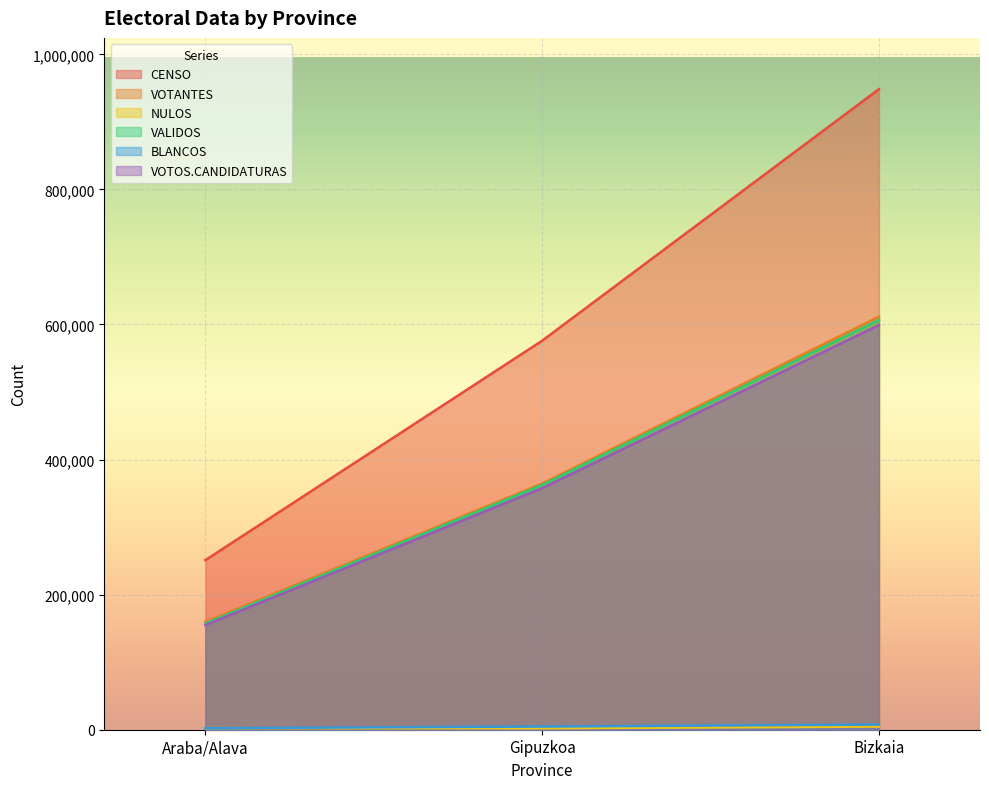

Reading left to right, what are all the values shown in this chart?

CENSO: 250994	575935	948422
VOTANTES: 159619	364466	611483
NULOS: 2348	2099	4721
VALIDOS: 157271	362367	606762
BLANCOS: 2270	4721	7649
VOTOS.CANDIDATURAS: 155001	357646	599113